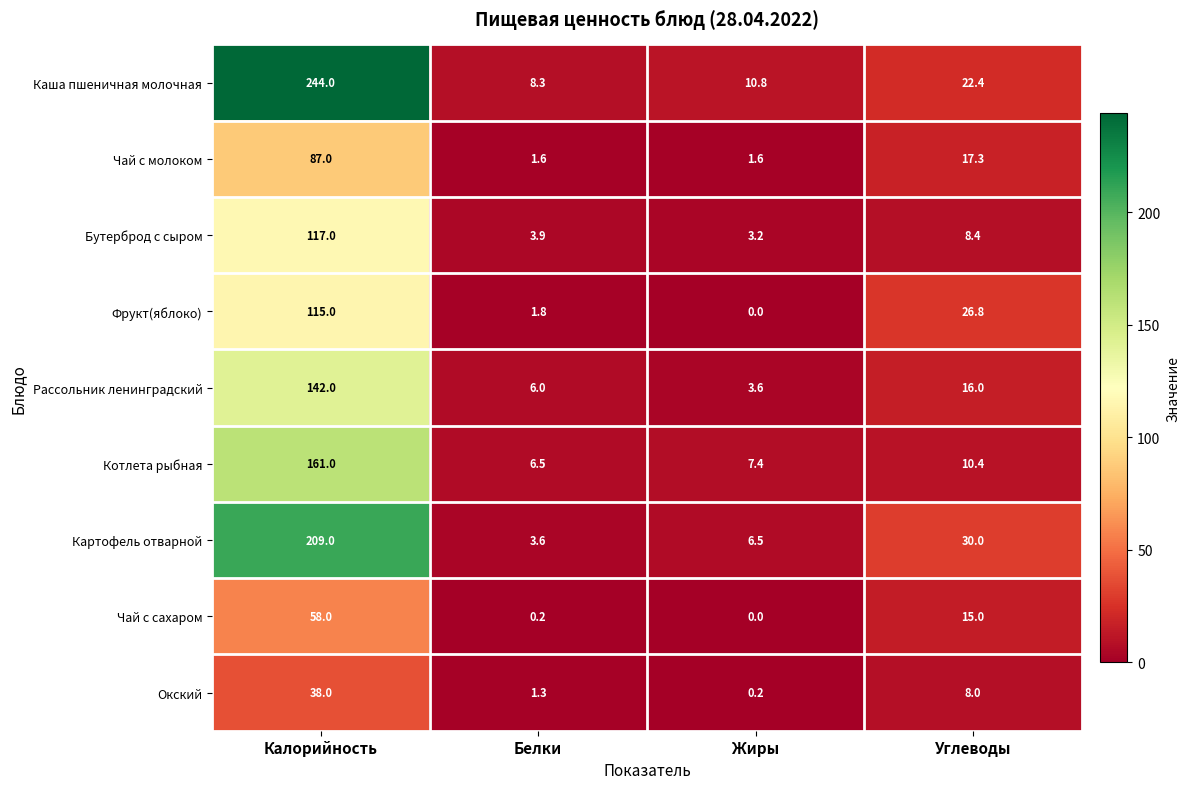

Which series has the widest spread of values?

Каша пшеничная молочная